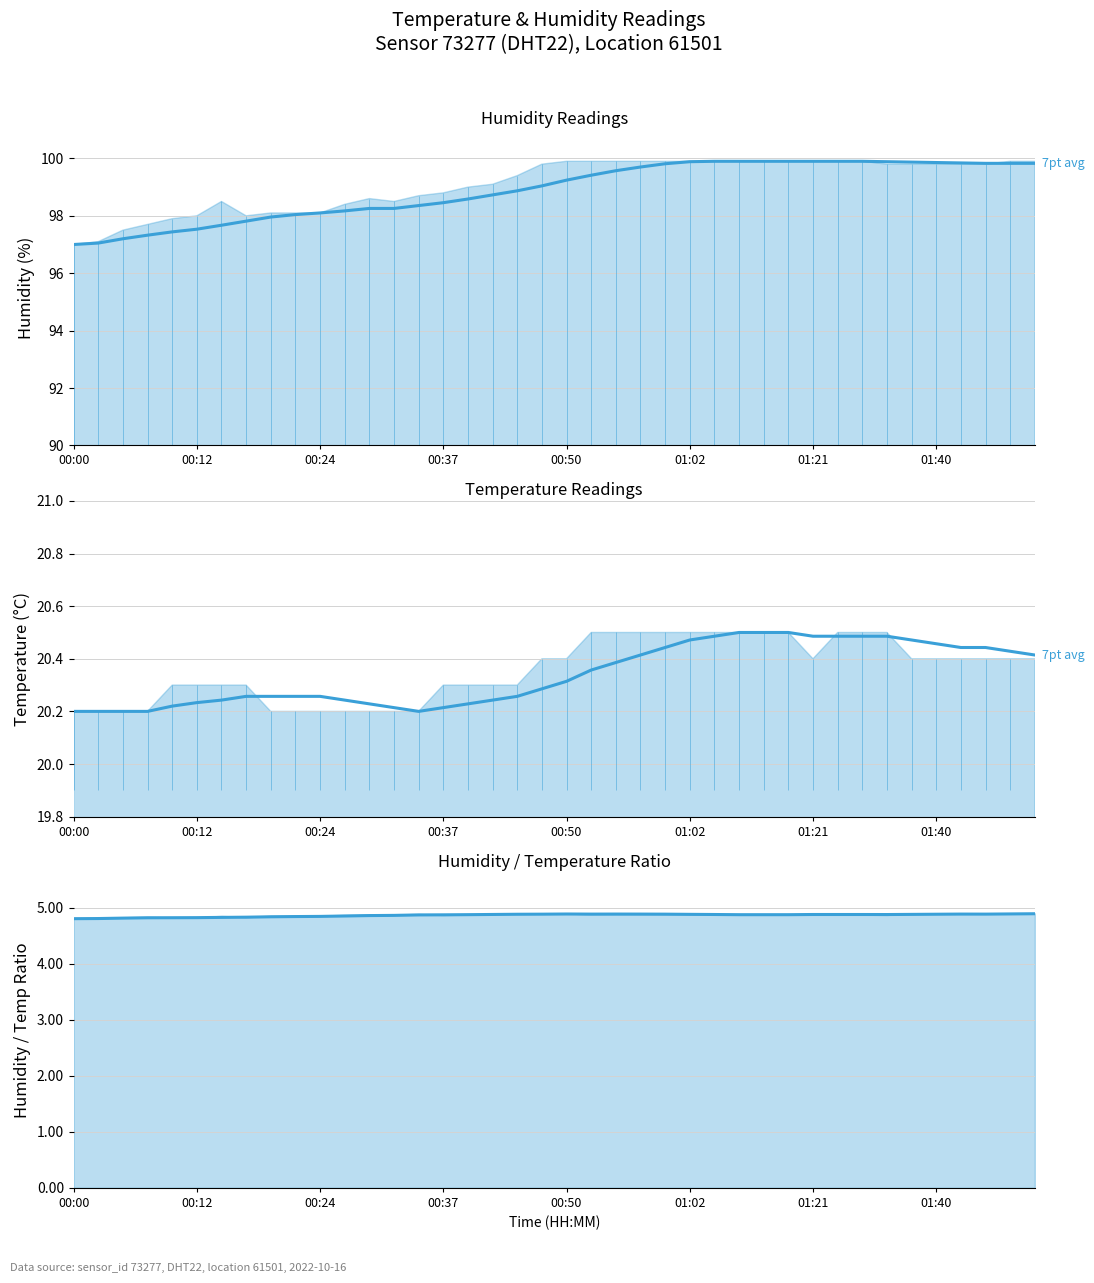

True or false: 7-pt avg temperature and 7-pt avg ratio intersect in this chart.

False